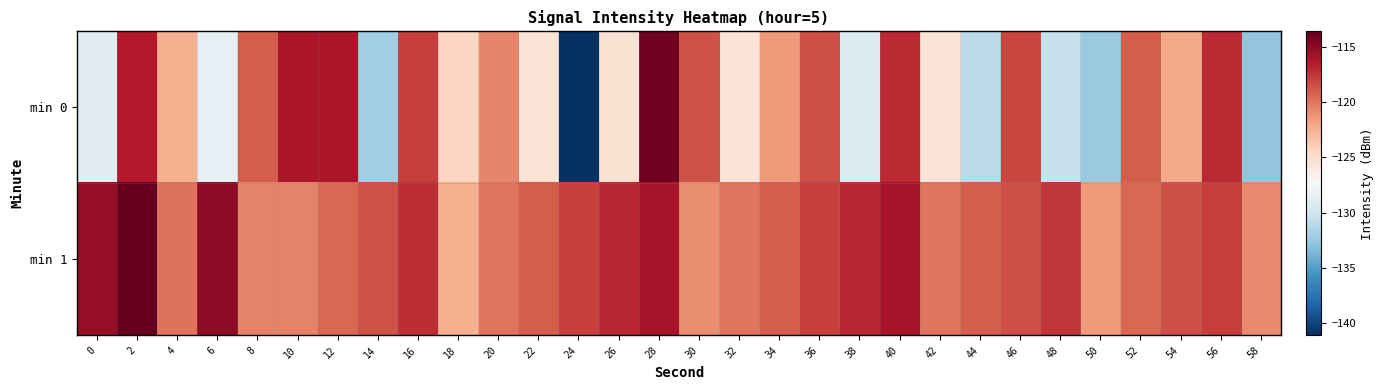

Between 18 and 50, which is larger?

18